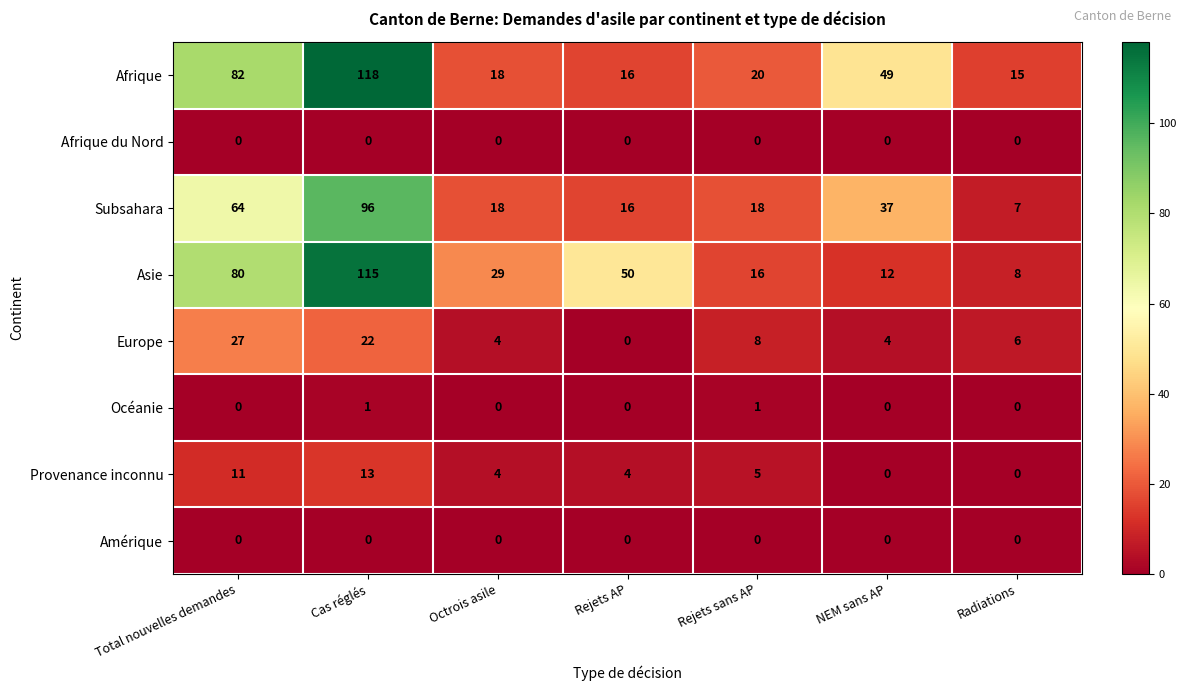

True or false: Europe has a value of 1 at NEM sans AP.

False